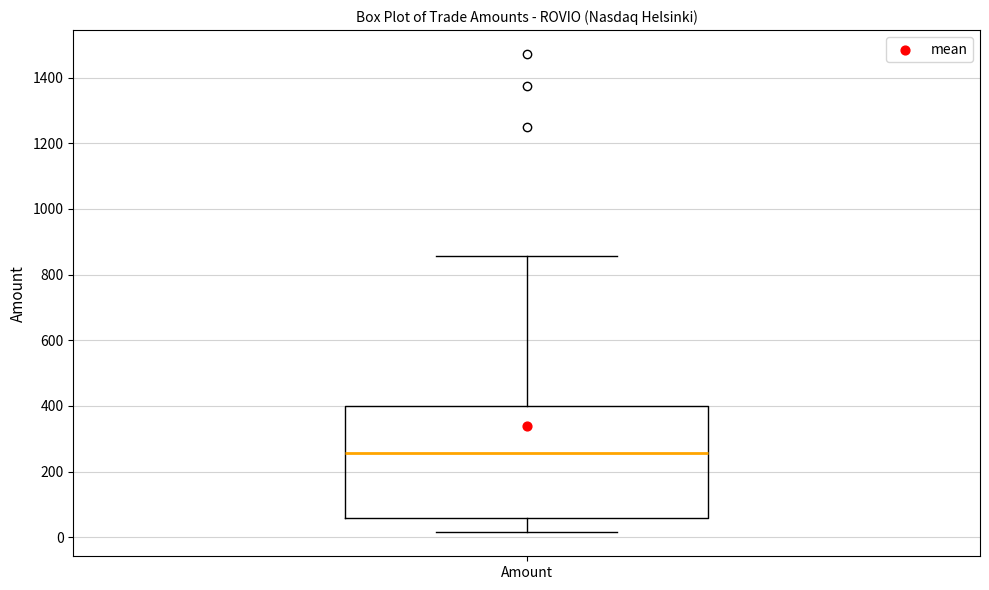

Where is the lower edge of the box for Amount on the y-axis? The values are not printed on the chart, so give them approximately, as read against the axis.

60